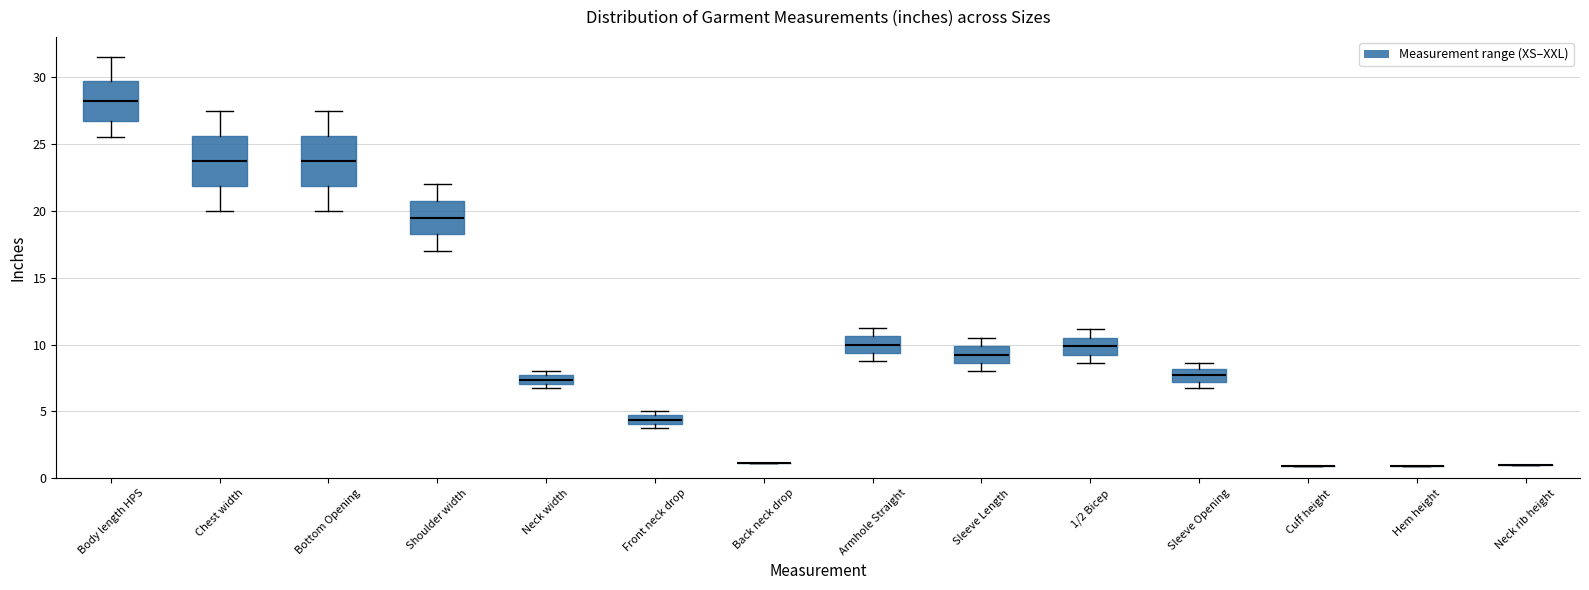

Where does the lower whisker of the box for Bottom Opening end on the y-axis? The values are not printed on the chart, so give them approximately, as read against the axis.

20.0